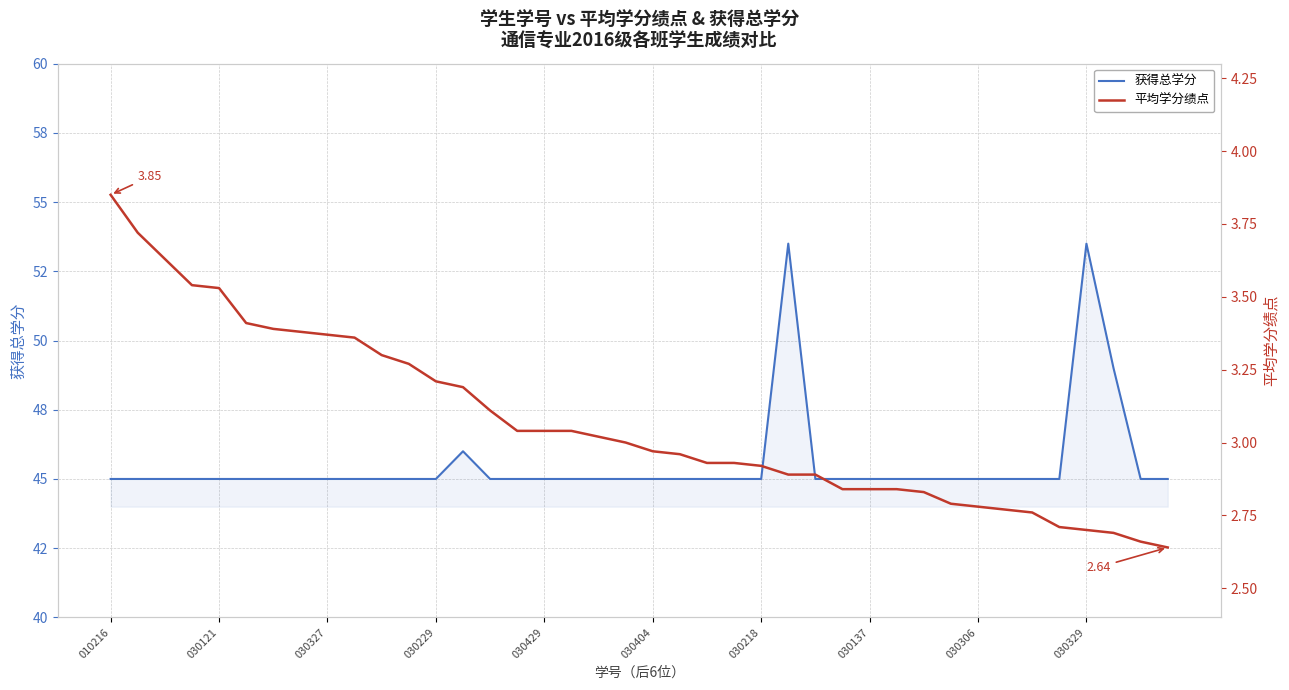

How many interior local peaks does the 获得总学分 series have?

3